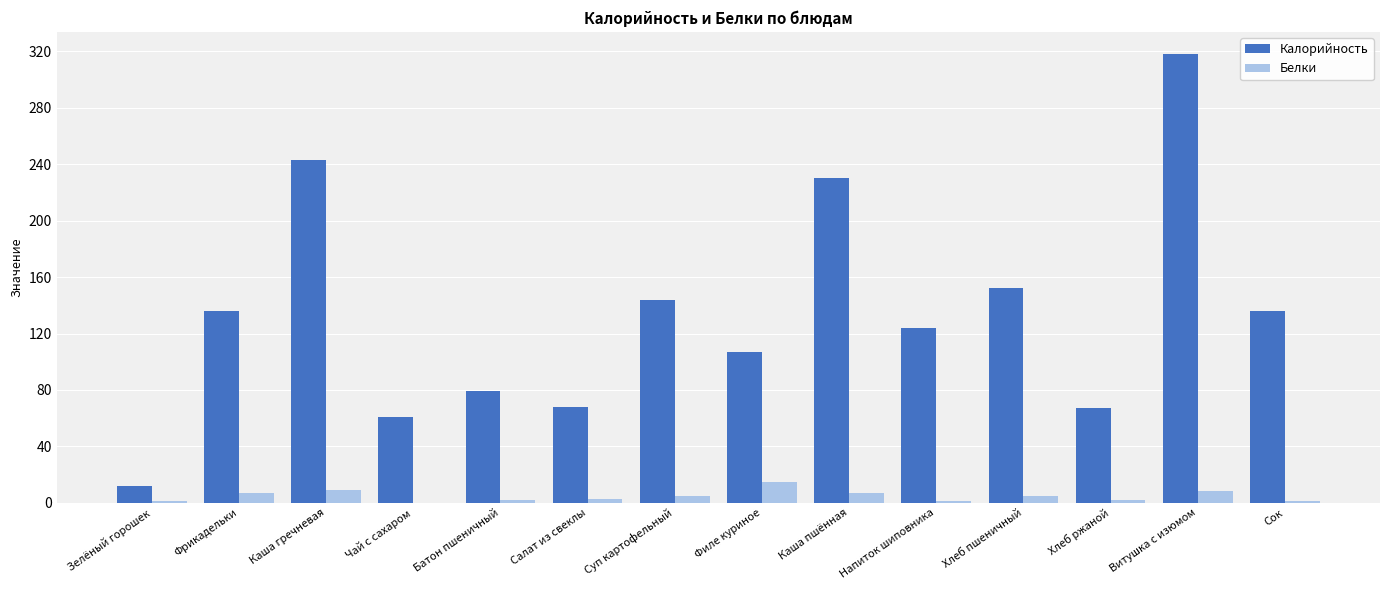

What is the sum of all Калорийность values?

1877